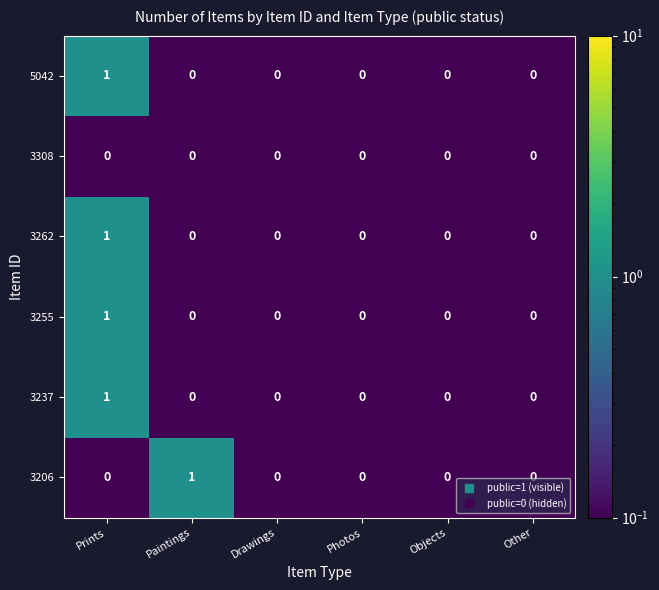

What is the difference between the highest and lowest values at Paintings?

1